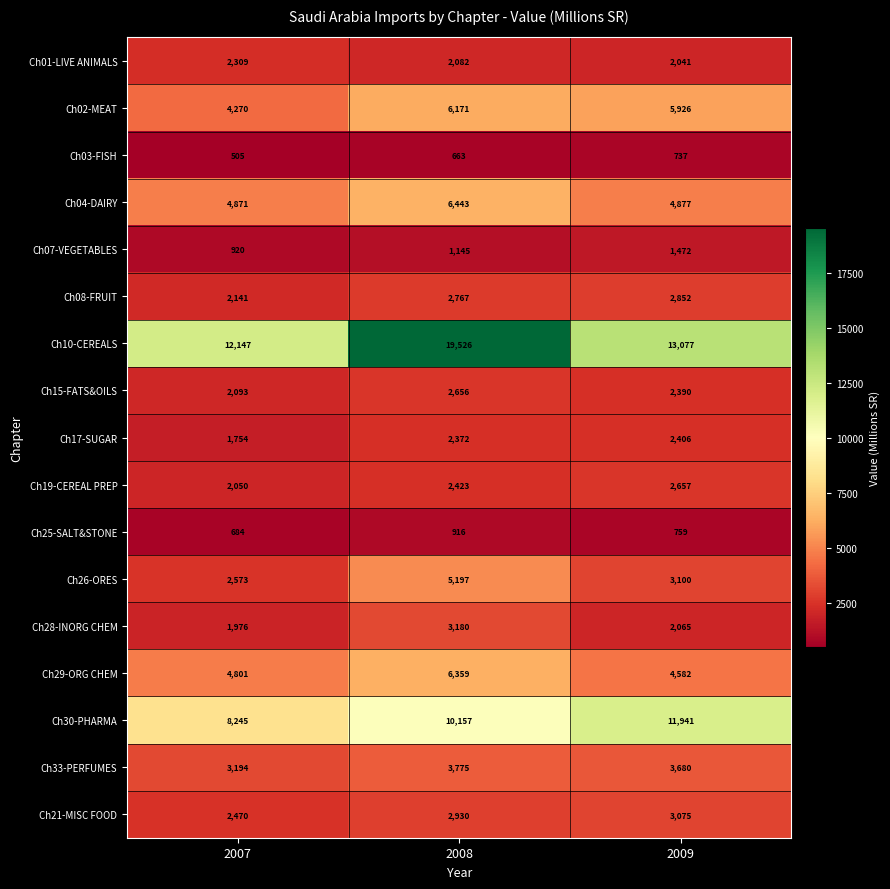

What is the spread (max minus min) of values at 2007?

11642